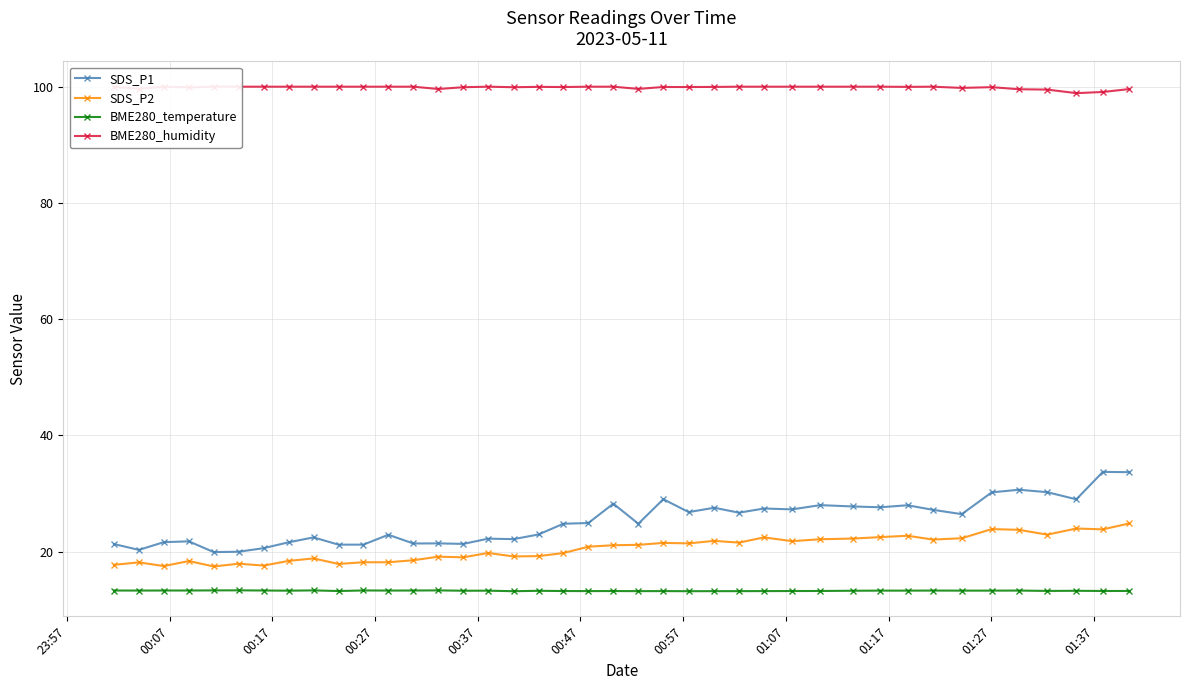

What is the value of the BME280_temperature point at the 6th from the left?

13.3